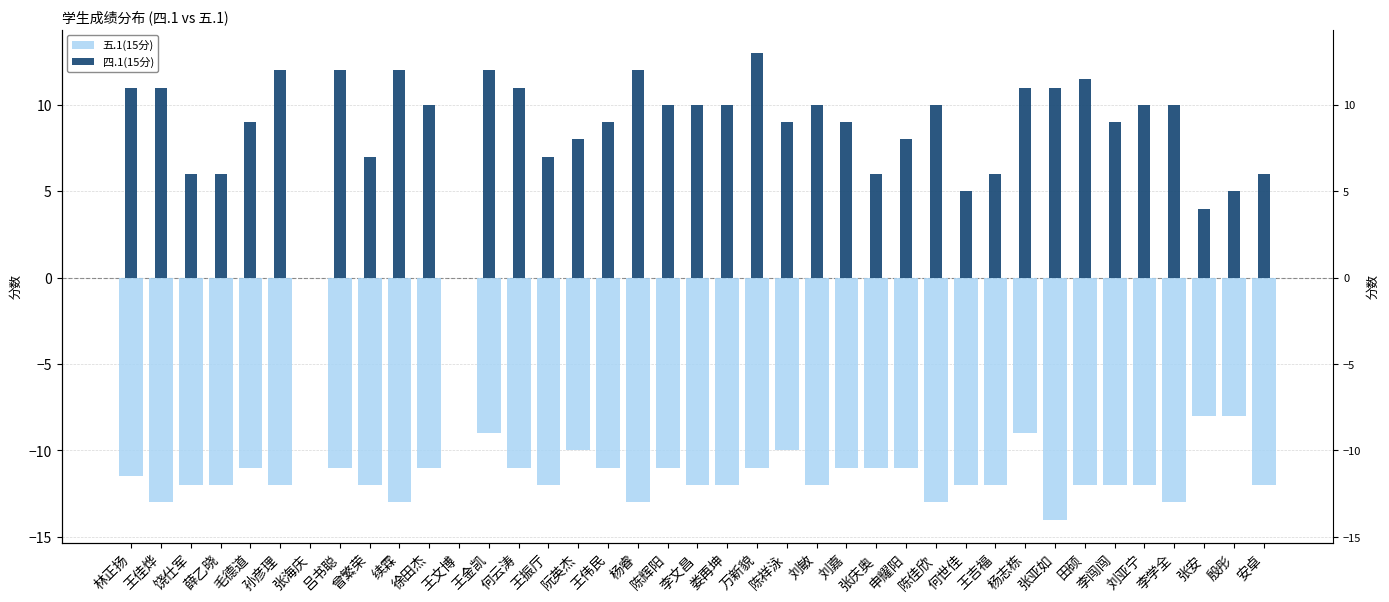

The 四.1(15分) series shows 4.7 at 杨睿. True or false?

False